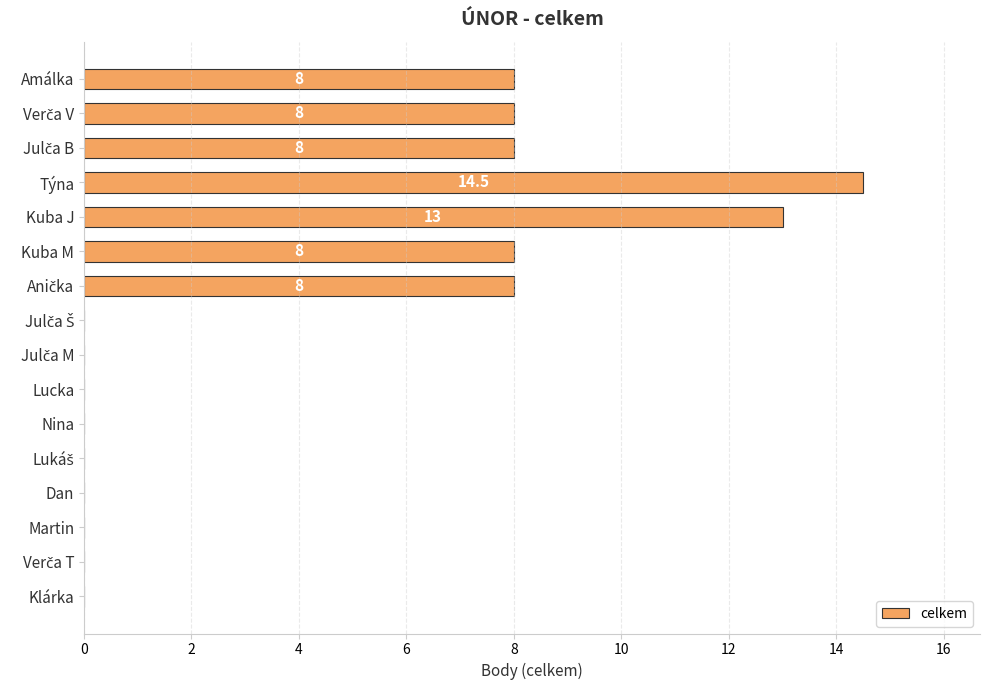

Which label corresponds to the largest value in the chart?

Týna